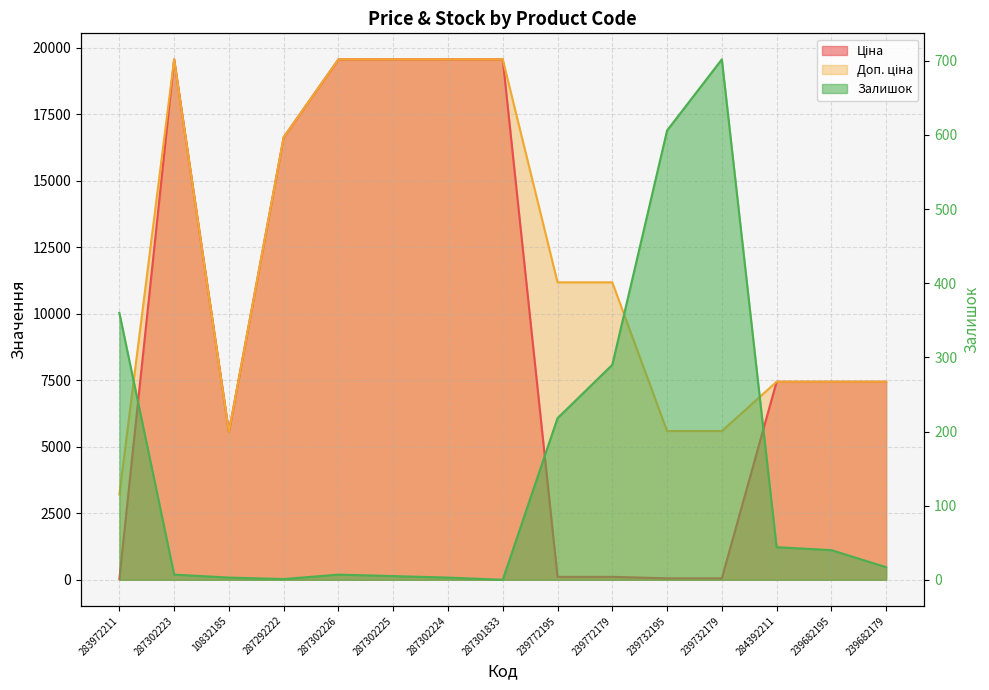

Reading left to right, extract all data points from this chart.

Ціна: 283972211=32.0	287302223=19564.9	10832185=5560.3	287292222=16636.8	287302226=19564.9	287302225=19564.9	287302224=19564.9	287301833=19564.9	239772195=111.8	239772179=111.8	239732195=55.9	239732179=55.9	284392211=7444.6	239682195=7444.6	239682179=7444.6
Доп. ціна: 283972211=3205.0	287302223=19564.9	10832185=5560.3	287292222=16636.8	287302226=19564.9	287302225=19564.9	287302224=19564.9	287301833=19564.9	239772195=11182.0	239772179=11182.0	239732195=5591.0	239732179=5591.0	284392211=7444.6	239682195=7444.6	239682179=7444.6
Залишок: 283972211=360.0	287302223=7.0	10832185=3.0	287292222=1.0	287302226=7.0	287302225=5.0	287302224=3.0	287301833=0.0	239772195=218.0	239772179=290.0	239732195=606.0	239732179=702.0	284392211=44.0	239682195=40.0	239682179=17.0